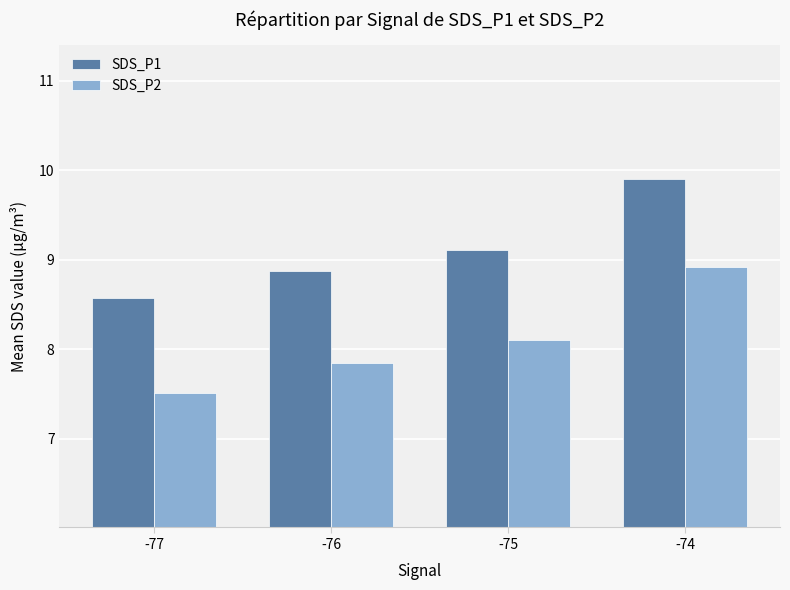

List the series in order of their peak value, highest first.

SDS_P1, SDS_P2